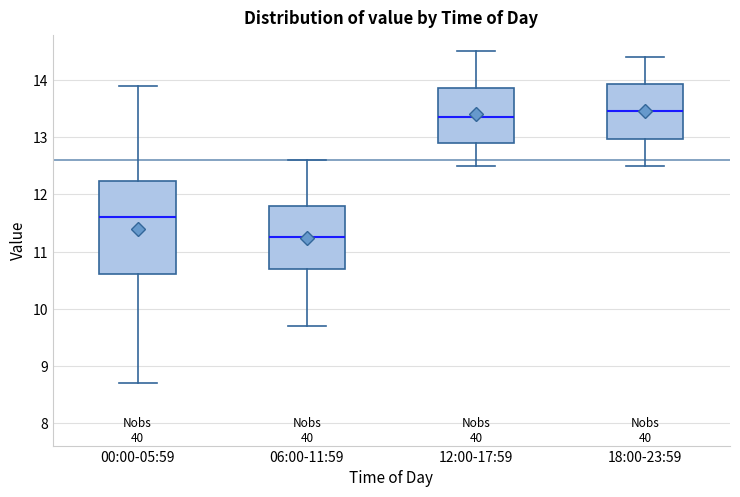

Which box is the tallest, from its lower edge to its upper edge?

00:00-05:59